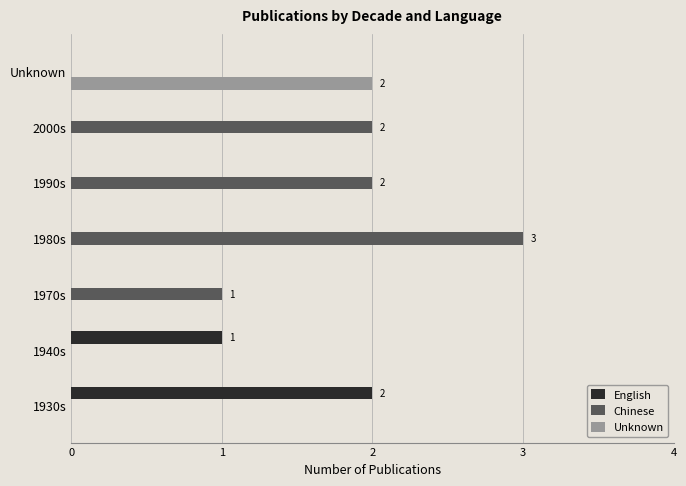

What is the highest value of the Chinese series?

3